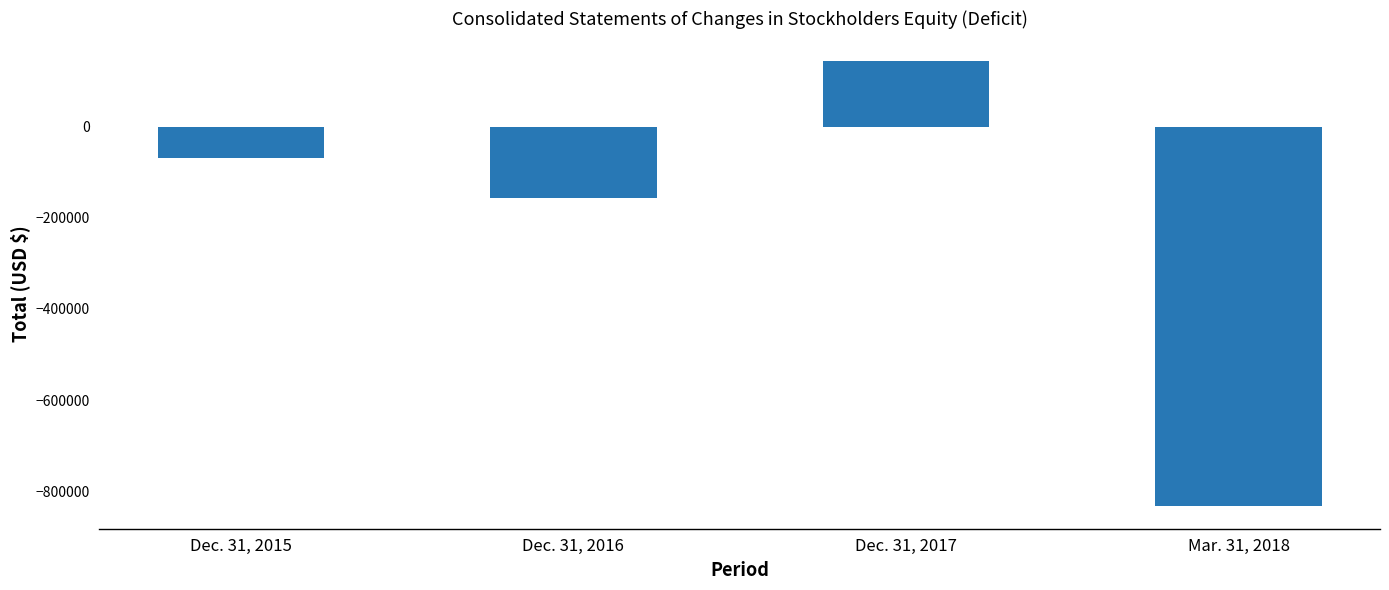

What is the difference between the second highest and minimum values?

765353